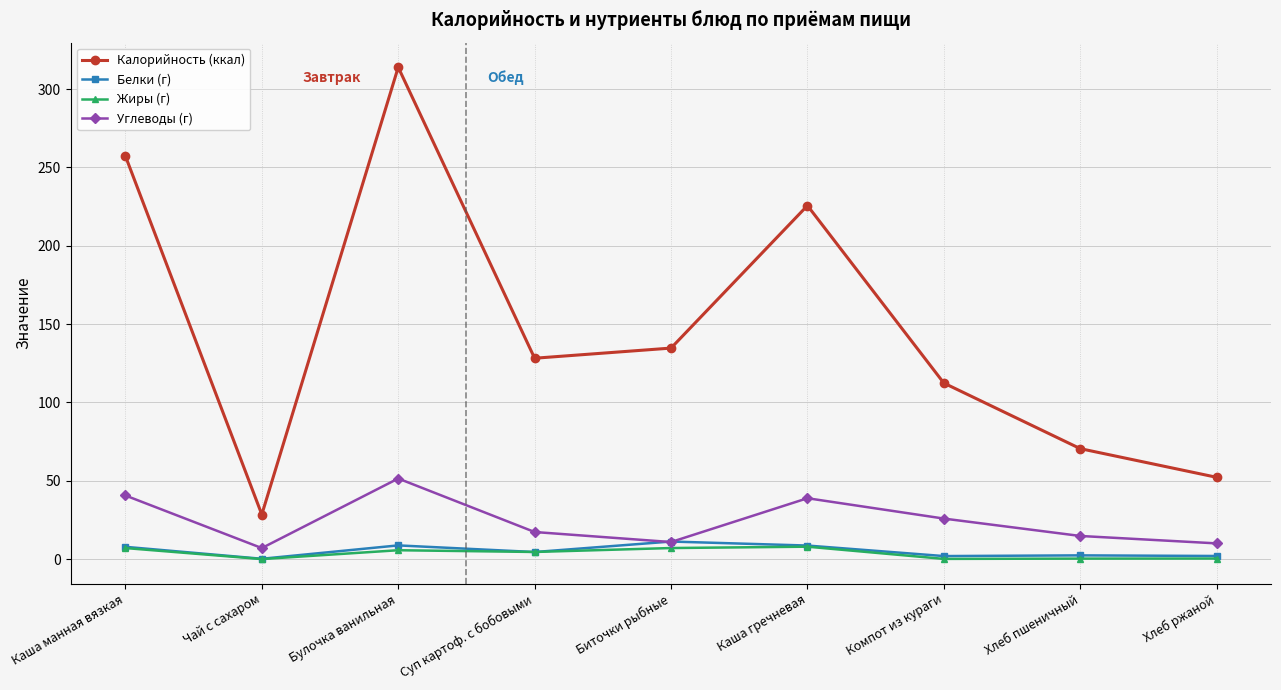

What are all the series names shown in the legend?

Калорийность (ккал), Белки (г), Жиры (г), Углеводы (г)